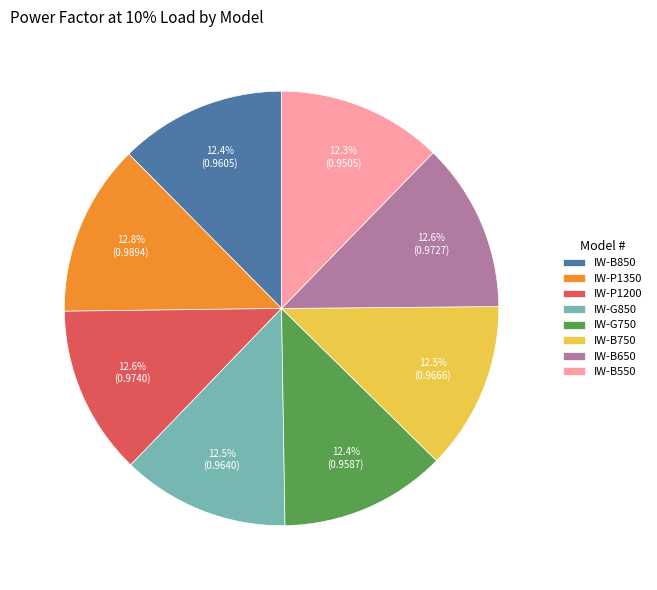

Combined, do IW-B750 and IW-B550 account for over 50%?

No